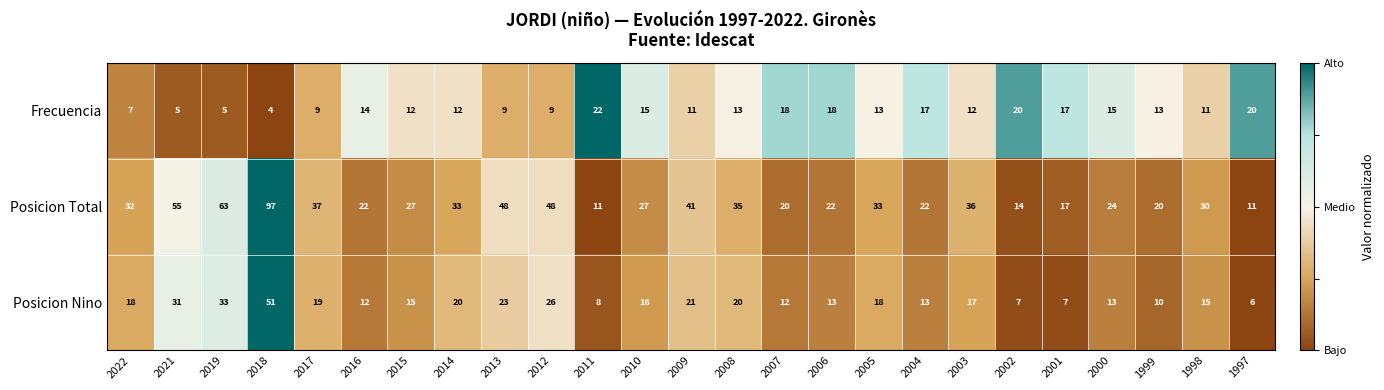

Where does the Posicion Nino series first go above 16?

2022